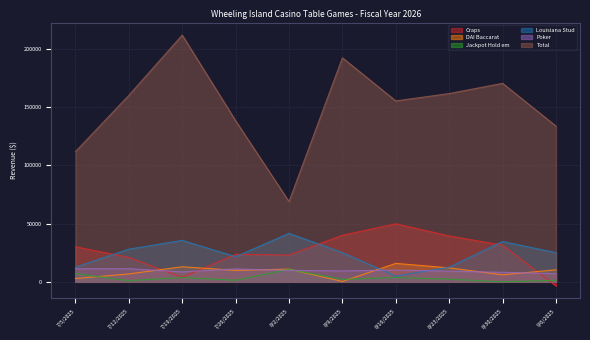

Count the number of data series in this chart.

6